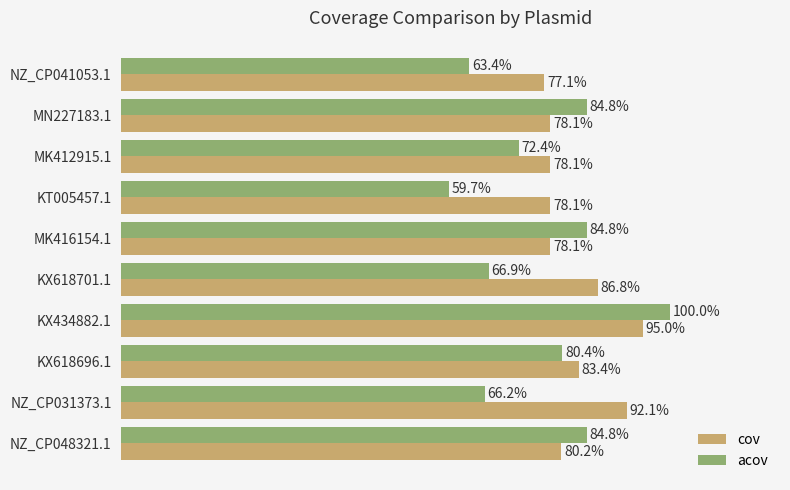

List the series in order of their peak value, lowest first.

cov, acov